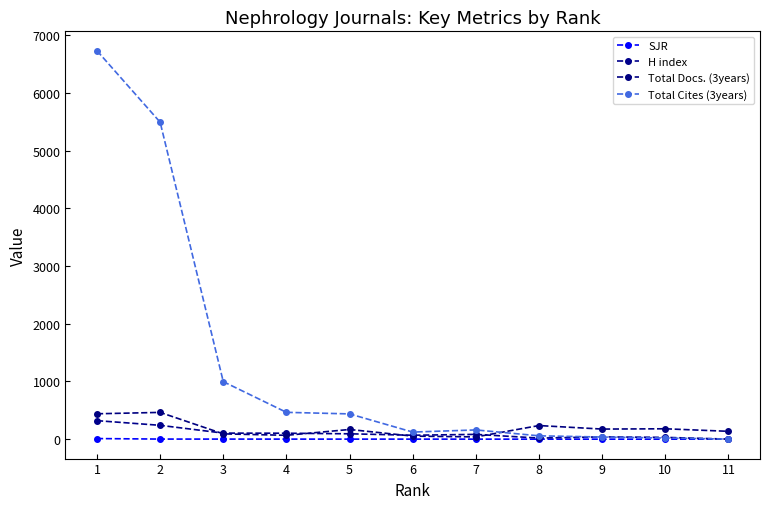

Where is Total Cites (3years) nearest to the value 3367?

2